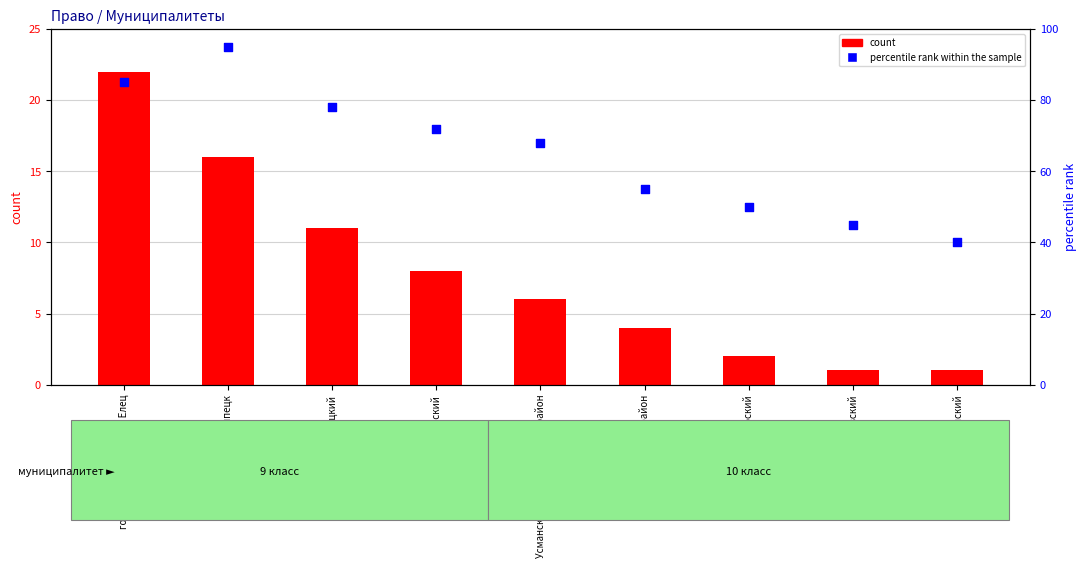

Which series has the largest total across all categories?

percentile rank within the sample